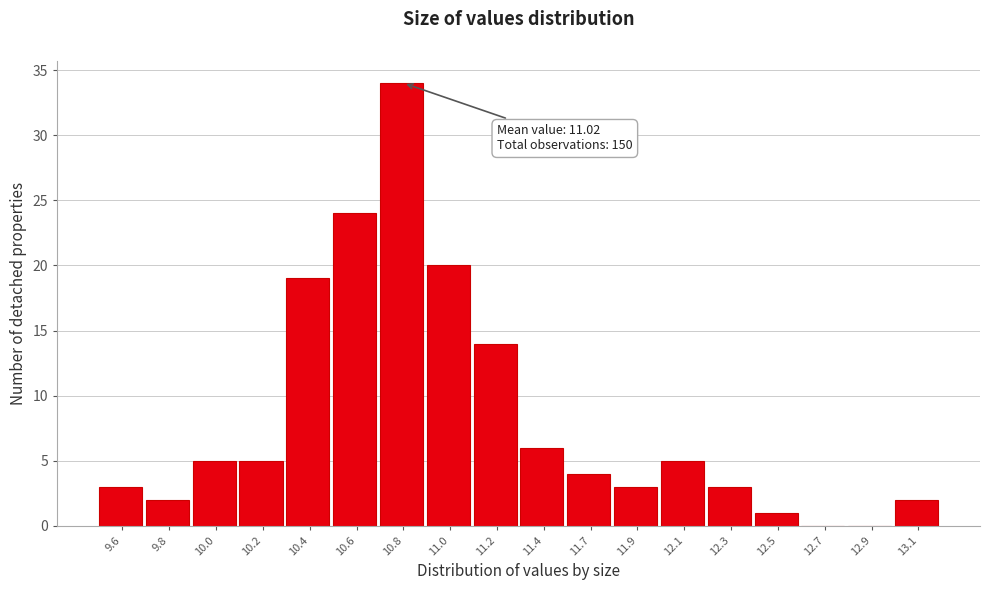

Reading right to left, list all the values displayed in this chart.

13.1=2	12.9=0	12.7=0	12.5=1	12.3=3	12.1=5	11.9=3	11.7=4	11.4=6	11.2=14	11.0=20	10.8=34	10.6=24	10.4=19	10.2=5	10.0=5	9.8=2	9.6=3